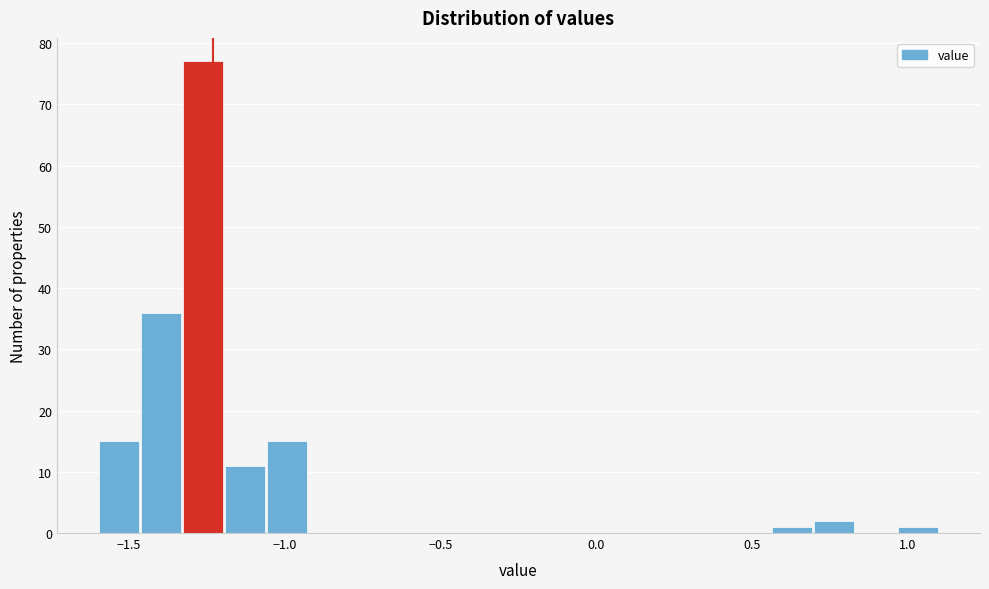

Around what value on the x-axis is the tallest bar? Give the approximate position of its centre, as read against the axis.

-1.25